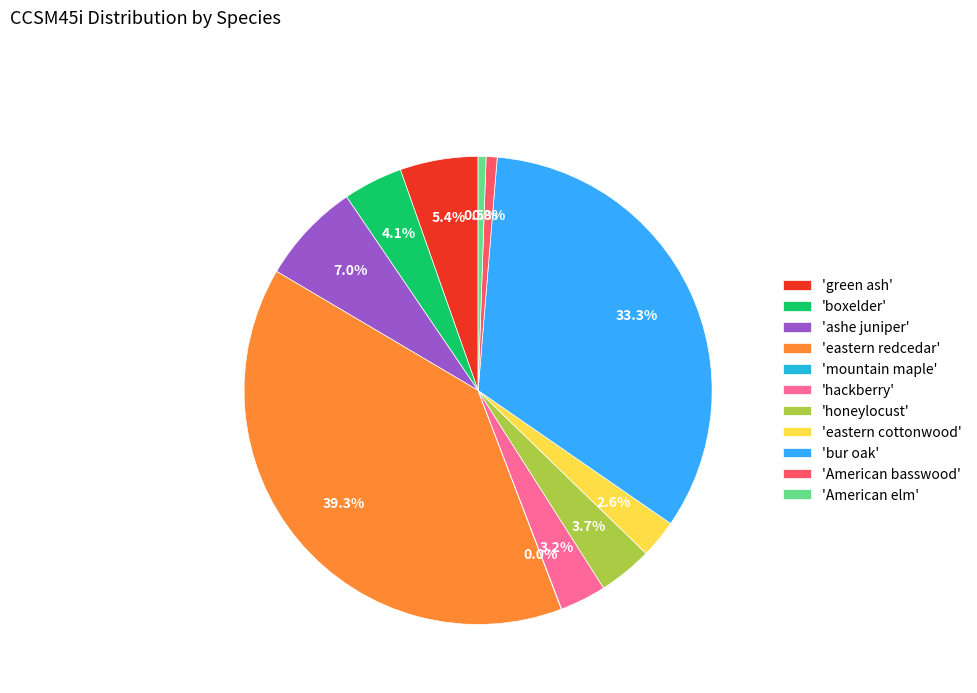

Between 'green ash' and 'eastern cottonwood', which is larger?

'green ash'